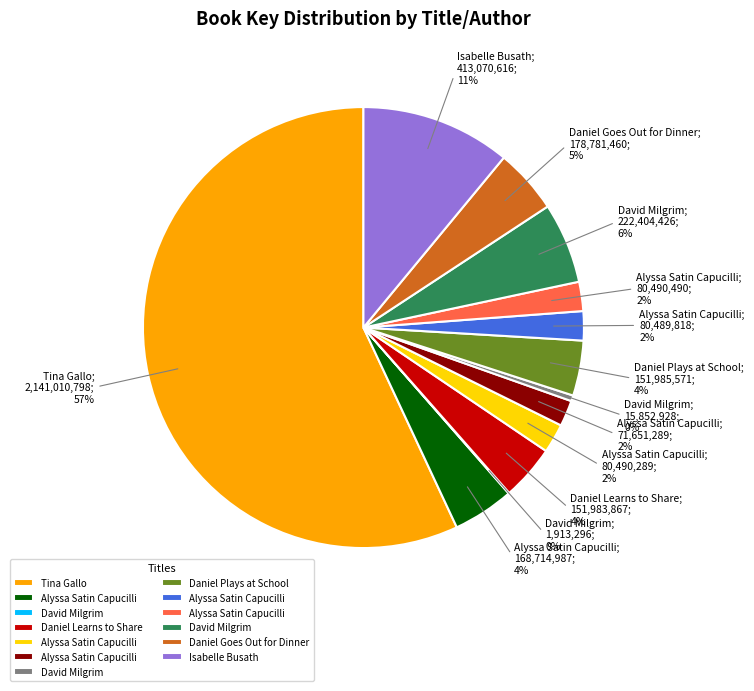

Is there a majority slice in this chart?

Yes